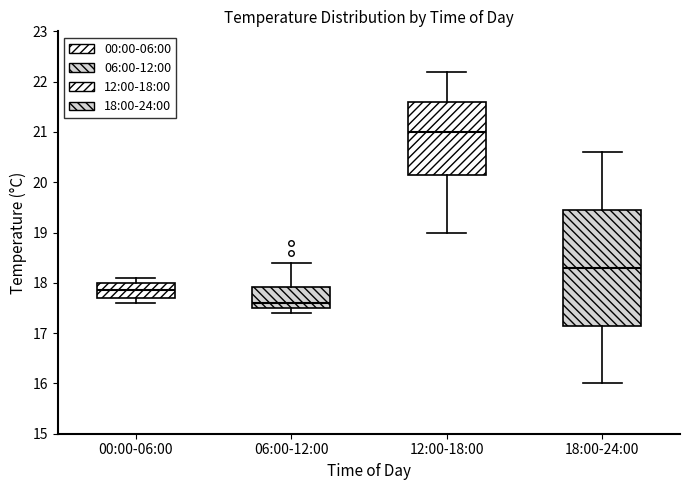

Reading left to right, transcribe this box plot: for each box, give where its median line is, the range the box spans, and where its two whiskers end, as read against the y-axis. The values are not printed on the chart, so give them approximately, as read against the axis.

00:00-06:00: median 17.9, box 17.7 to 18.0, whiskers 17.6 to 18.1
06:00-12:00: median 17.6, box 17.5 to 17.9, whiskers 17.4 to 18.4
12:00-18:00: median 21.0, box 20.2 to 21.6, whiskers 19.0 to 22.2
18:00-24:00: median 18.3, box 17.2 to 19.5, whiskers 16.0 to 20.6